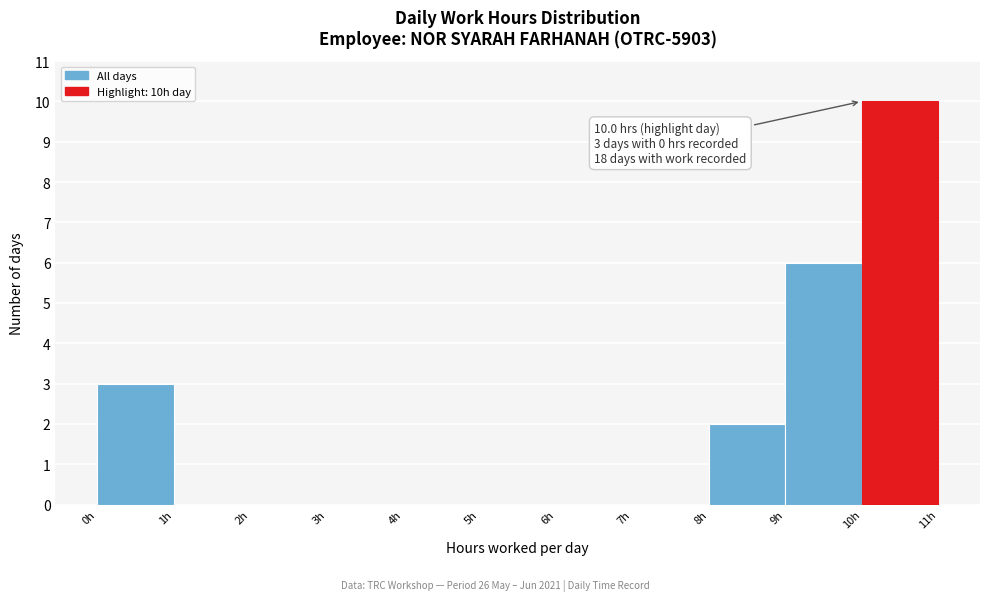

Over which range of the x-axis is the bar tallest?

10 to 11